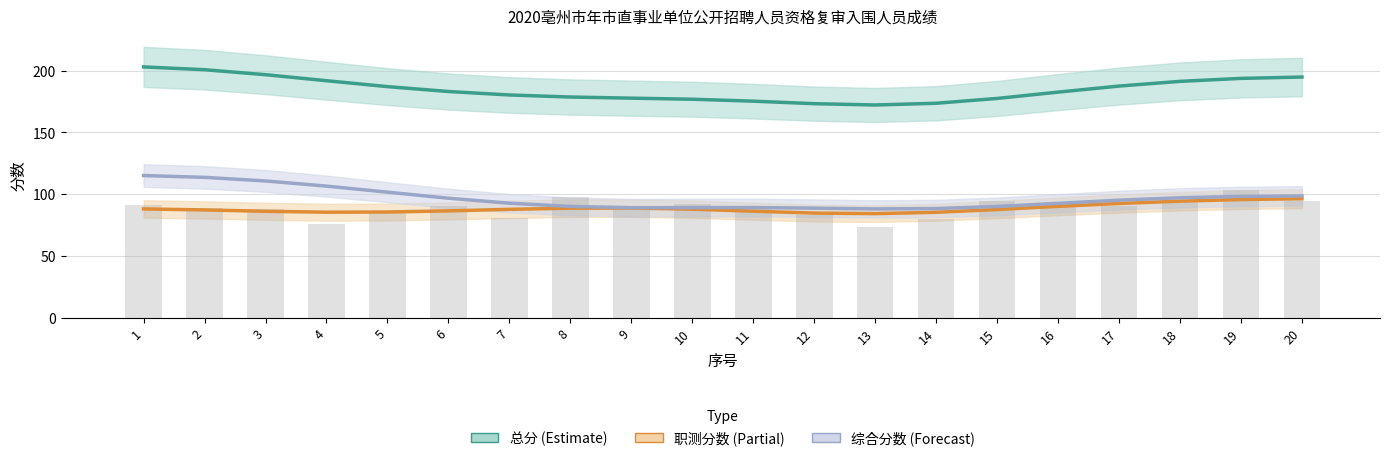

What is the sum of the 职测分数 values at 7 and 12?

172.4